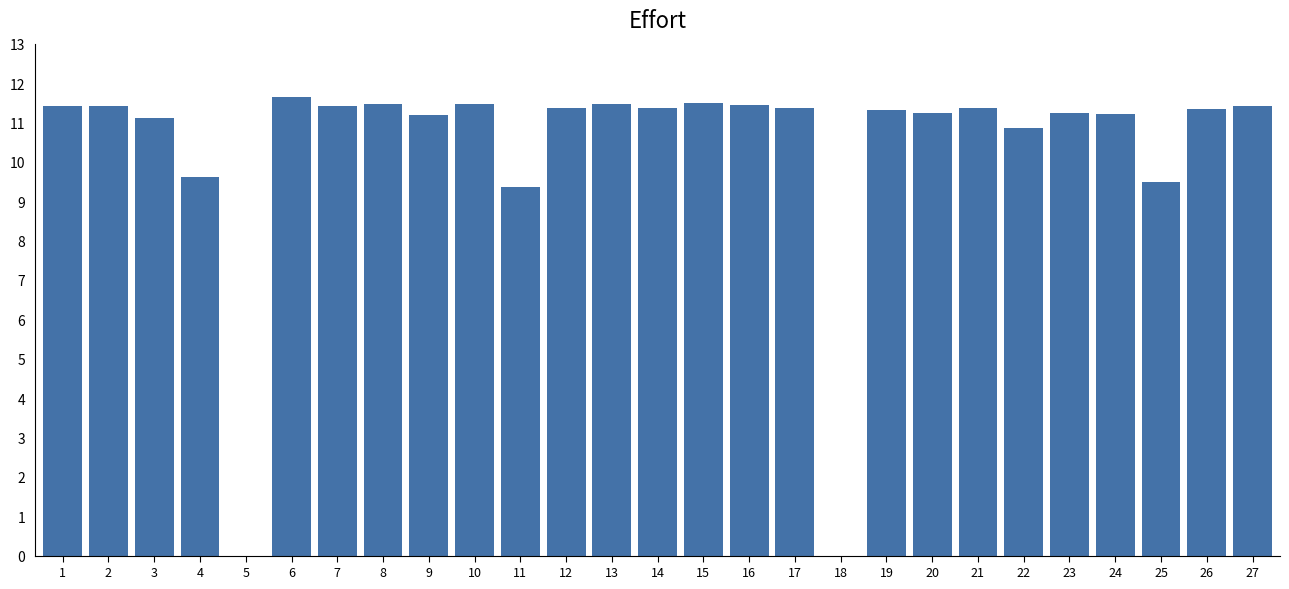

The value at 21 is 11.4. True or false?

True